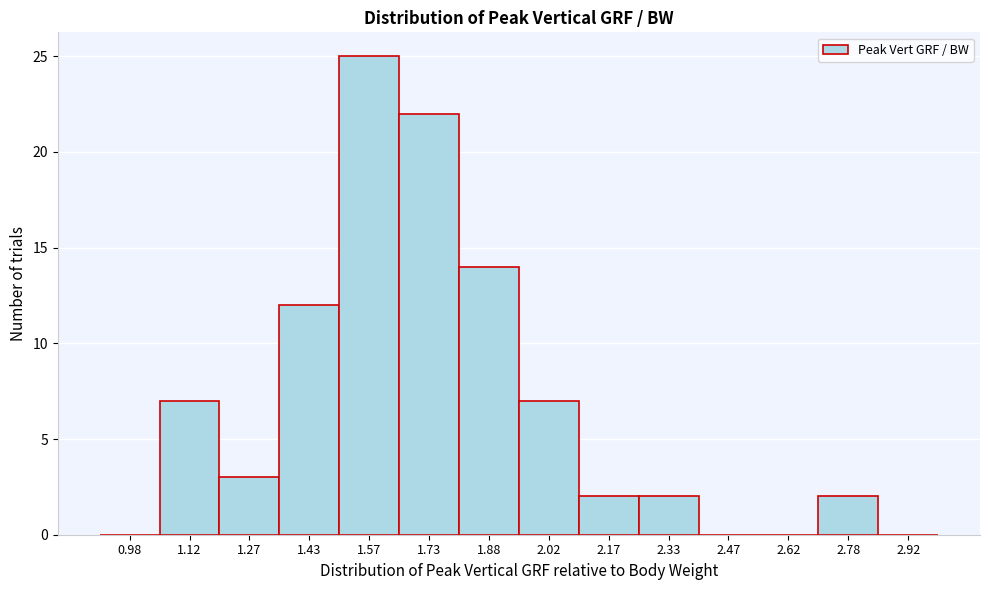

Over which range of the x-axis is the bar tallest?

1.50 to 1.65